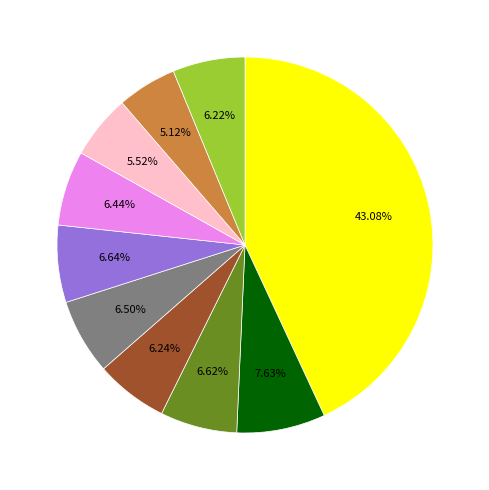

Is there any slice that represents more than half of the pie?

No